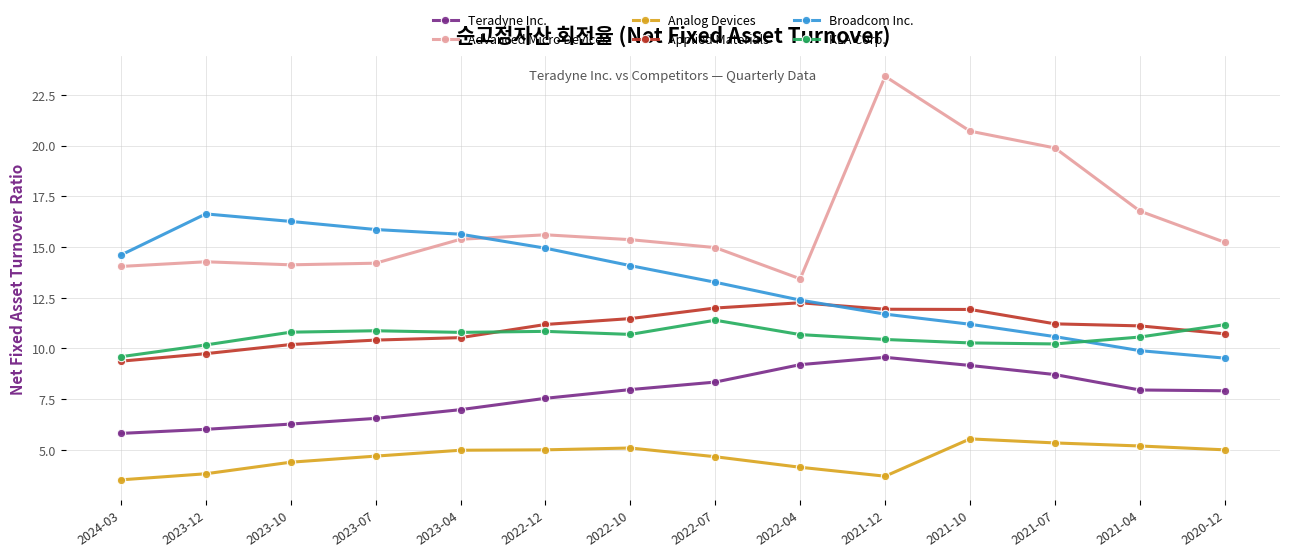

What is the total value across all series at 2021-12?

70.7